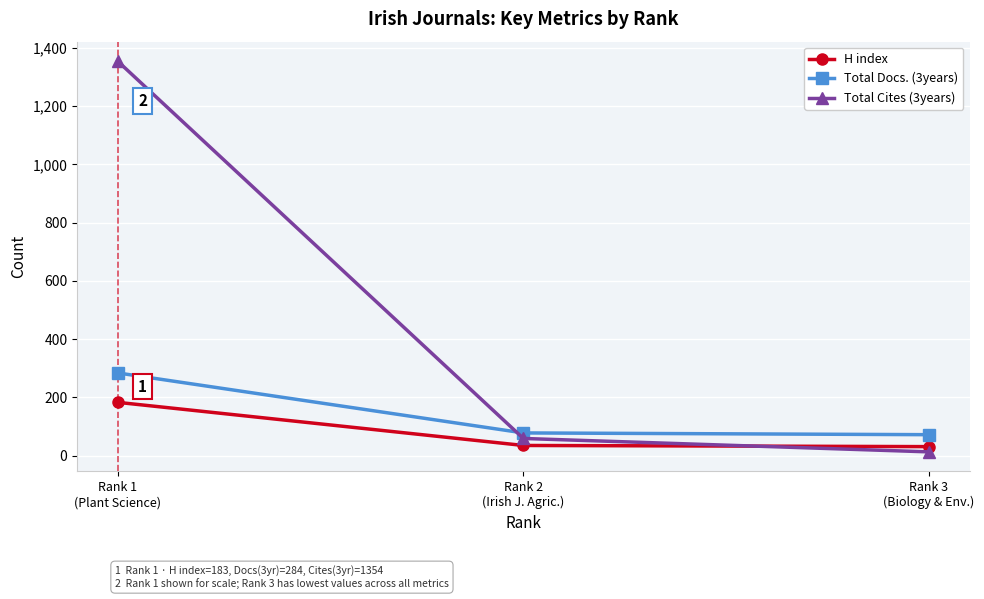

What is the minimum value for Total Docs. (3years)?

72